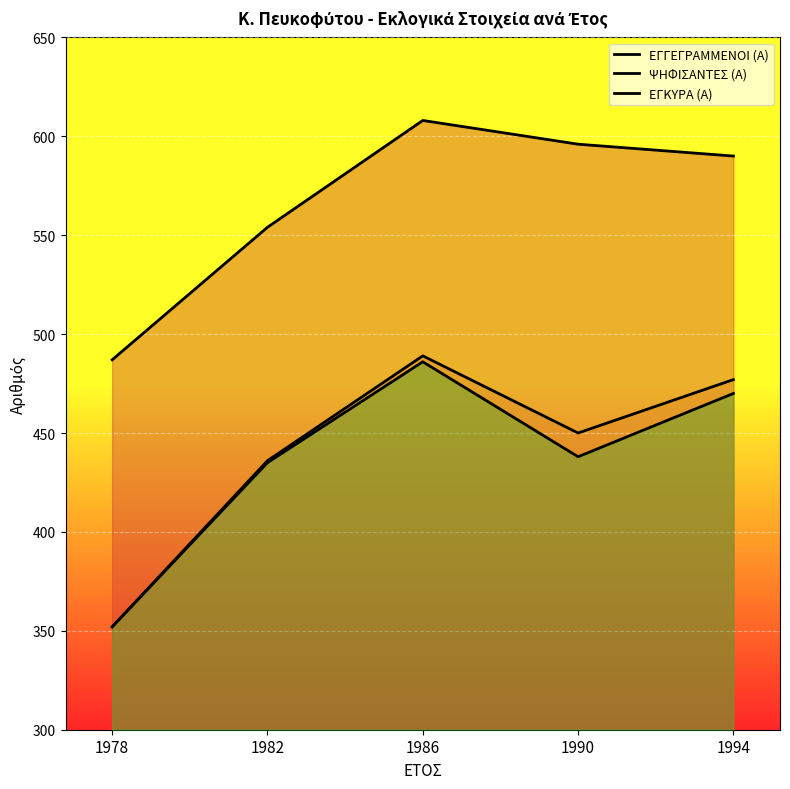

The ΨΗΦΙΣΑΝΤΕΣ (Α) series shows 450 at 1990. True or false?

True